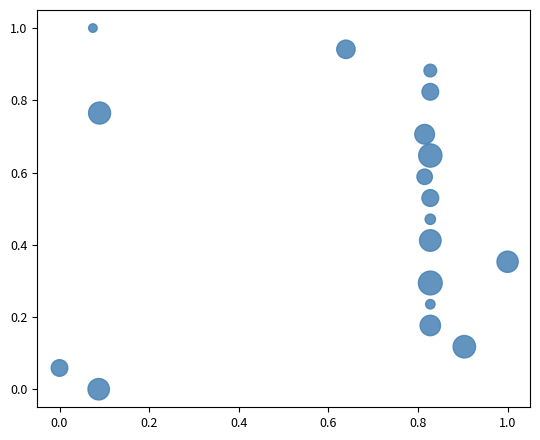

What is the range of Y values (max minus min)?

1.0